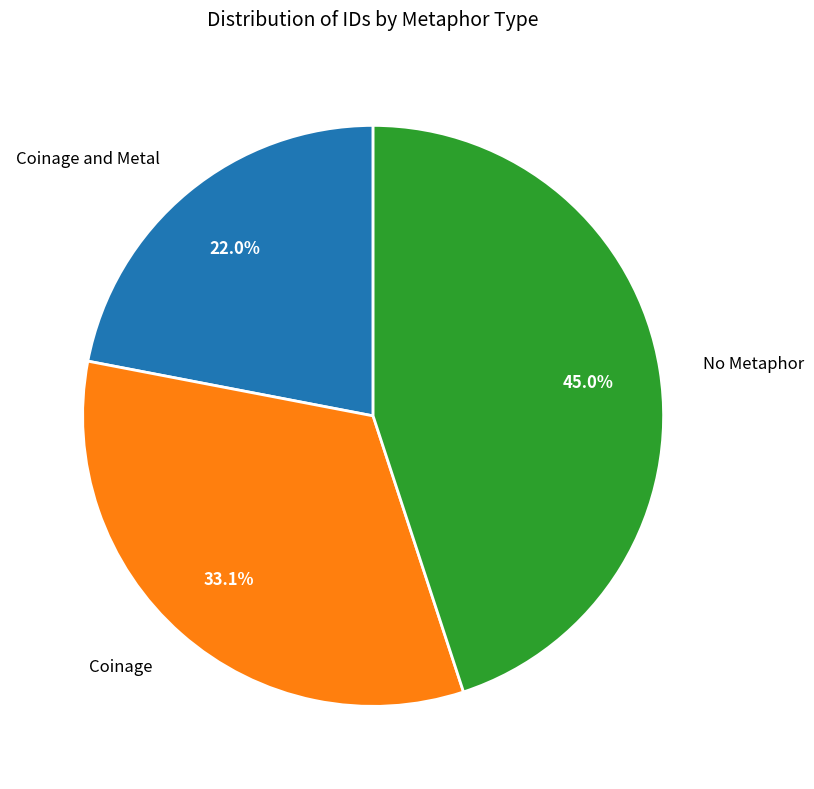

To the nearest percent, what percentage of the pie is Coinage?

33%